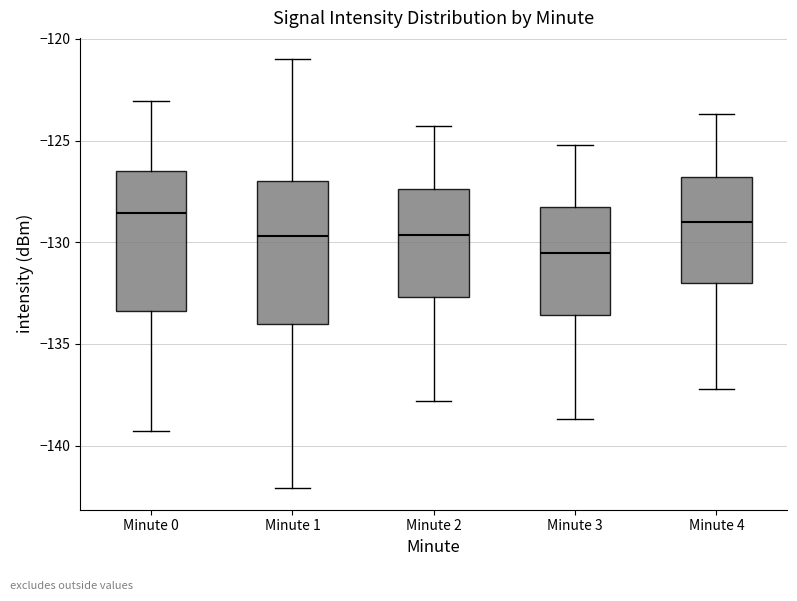

Where does the upper whisker of the box for Minute 2 end on the y-axis? The values are not printed on the chart, so give them approximately, as read against the axis.

-124.5